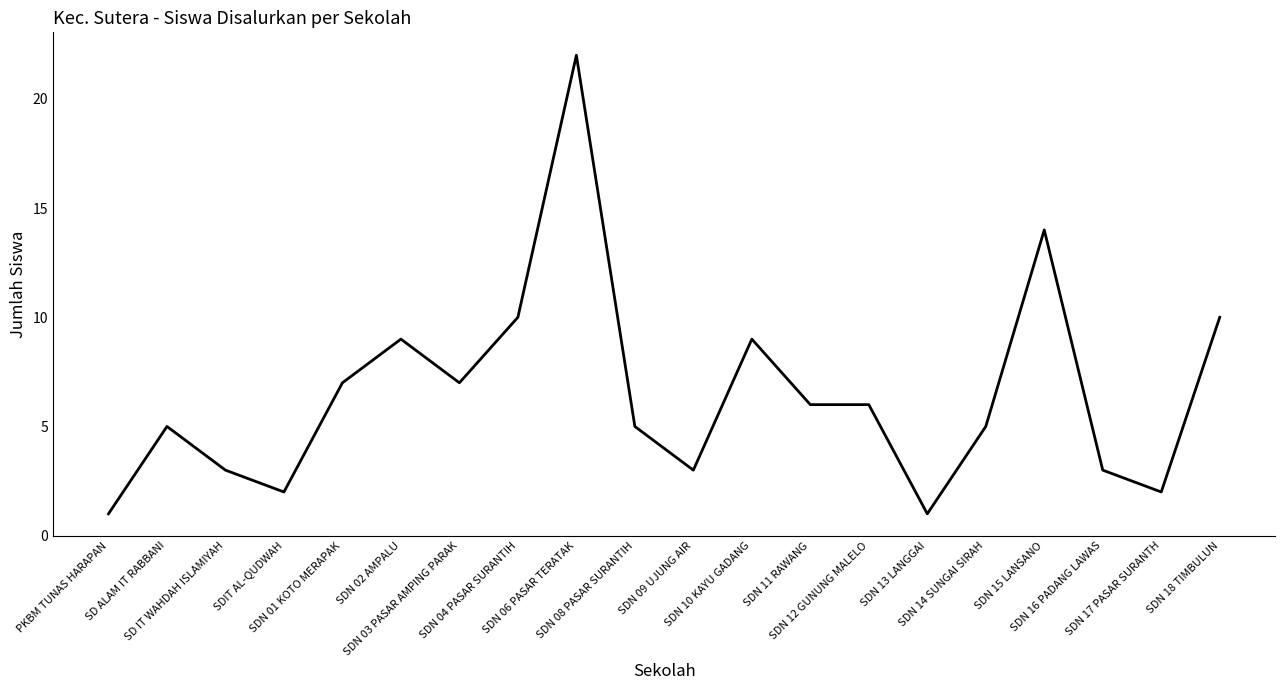

The value at SDN 03 PASAR AMPING PARAK is 7. True or false?

True